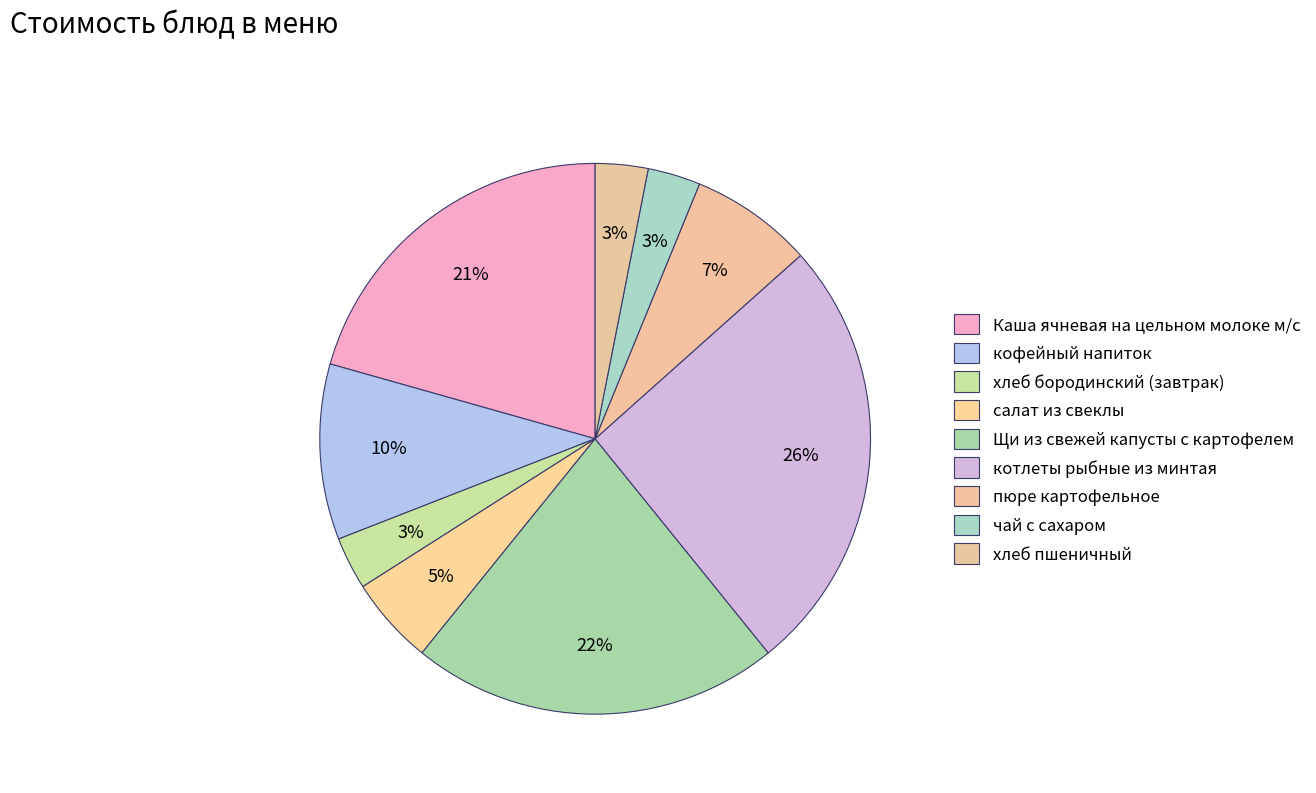

Does any single category account for the majority?

No